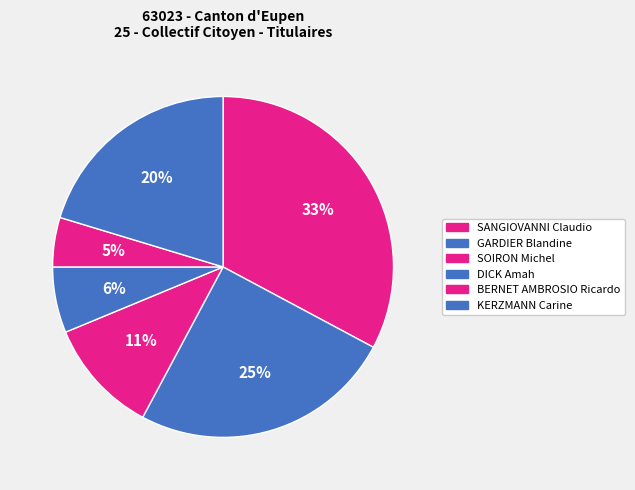

Does any single category account for the majority?

No